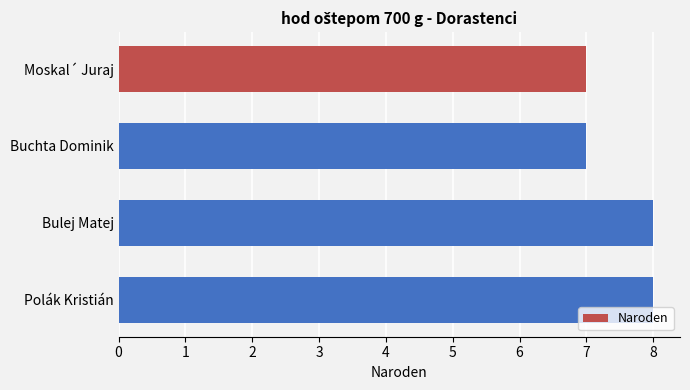

The chart shows a value of 9 at Buchta Dominik. True or false?

False